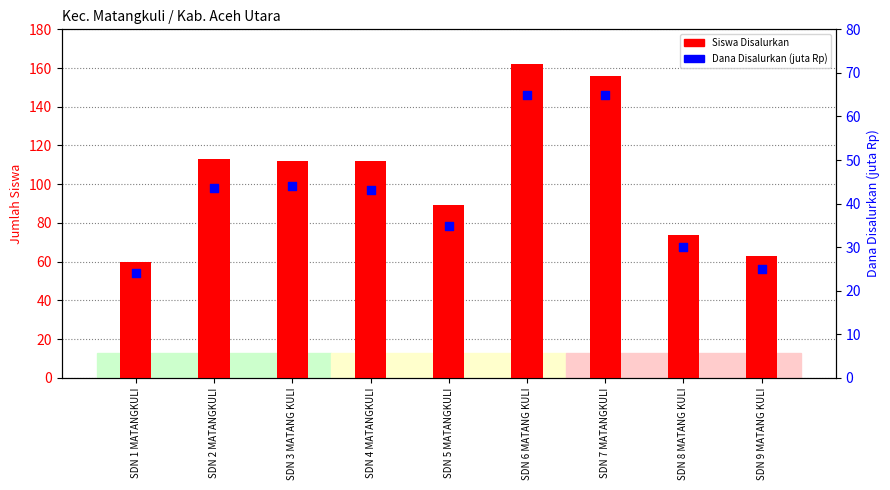

Which series has the widest spread of Y values?

Siswa Disalurkan